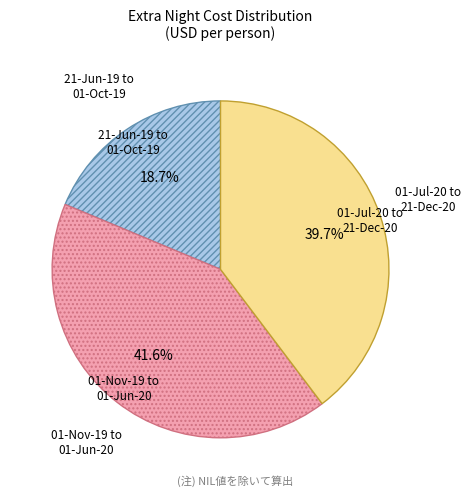

Count the number of slices in the pie.

3